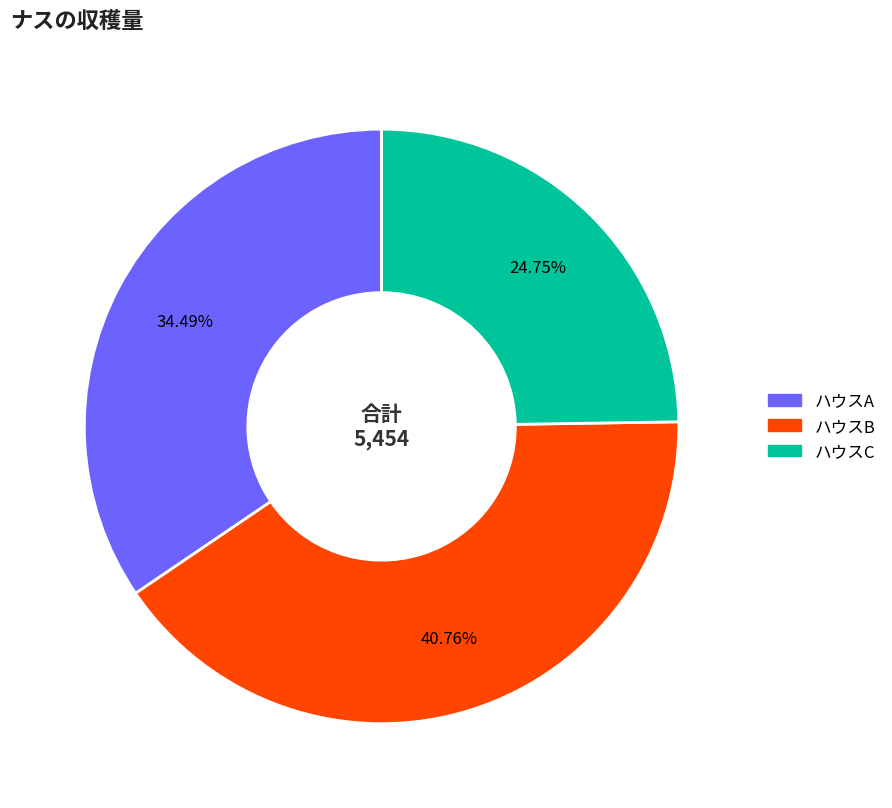

What is the total percentage of ハウスC and ハウスA?

59.2%